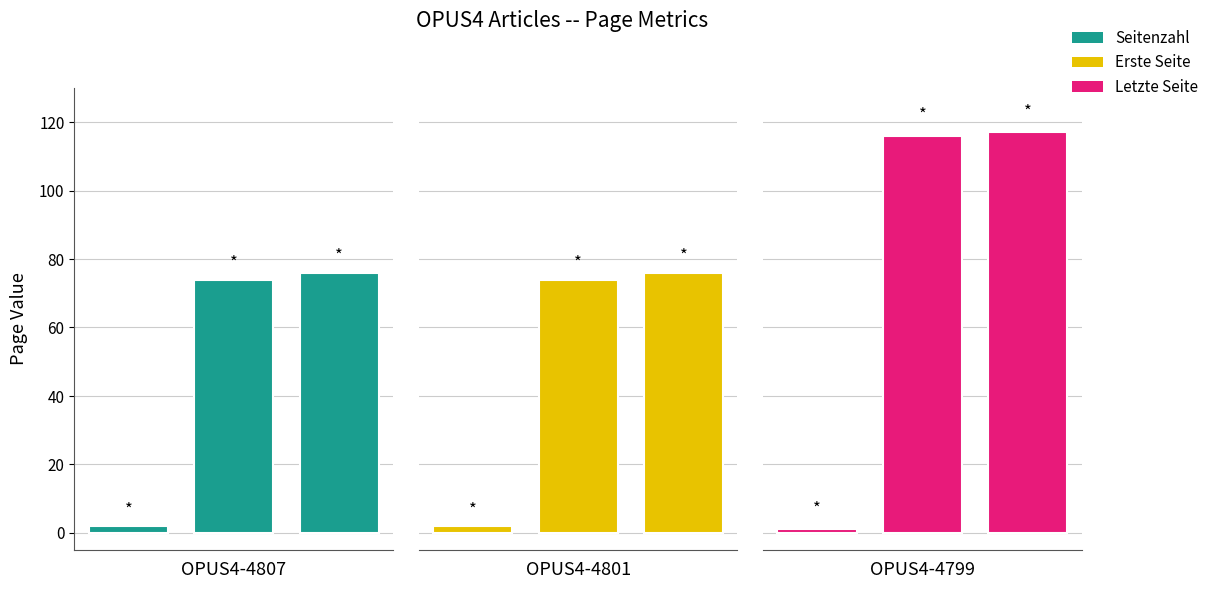

Read the OPUS4-4799 value at 1.

116